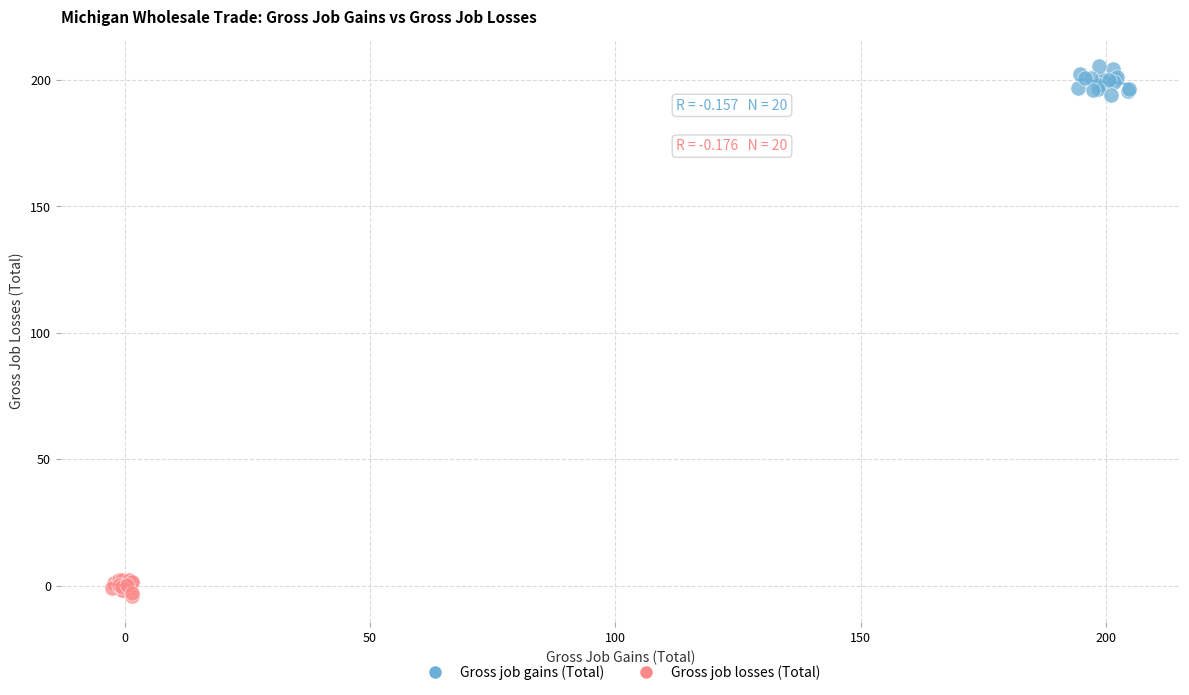

What are all the series names shown in the legend?

Gross job gains (Total), Gross job losses (Total)